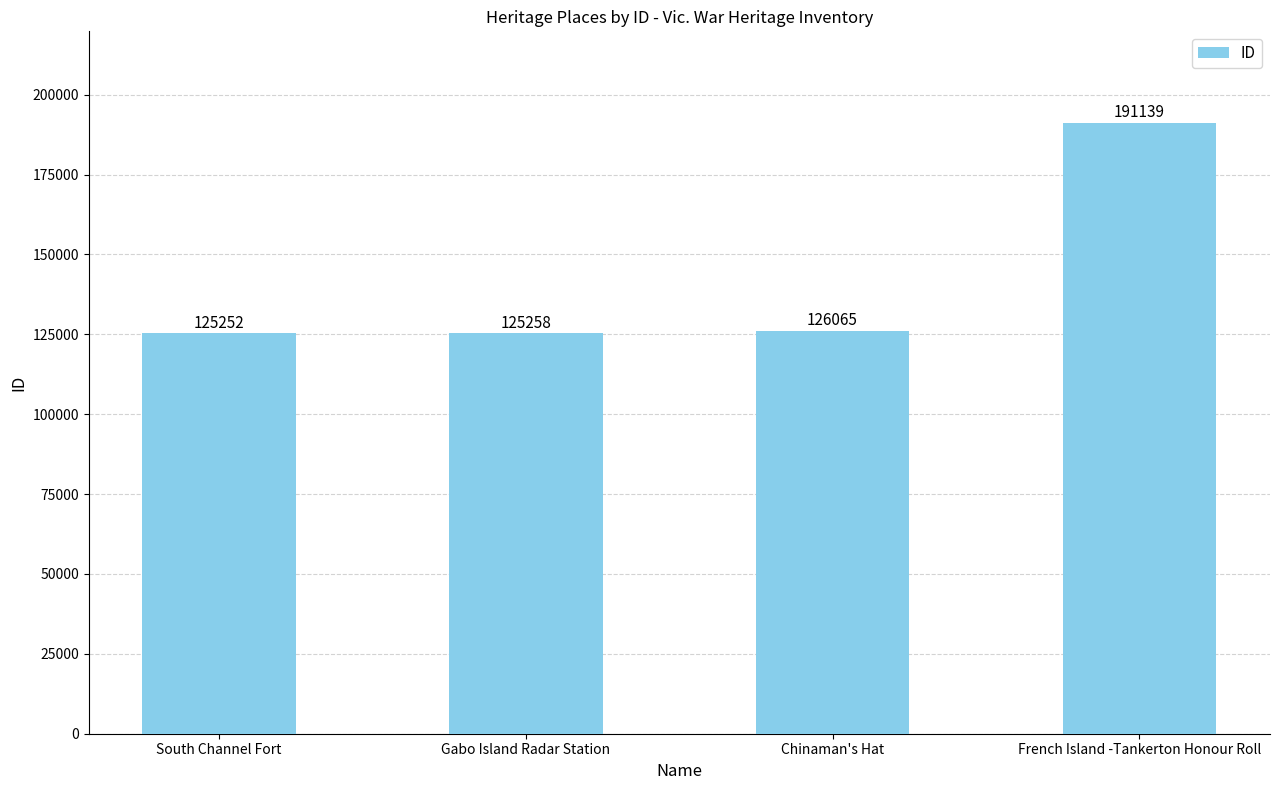

What is the value of the 1st bar from the left?

125252